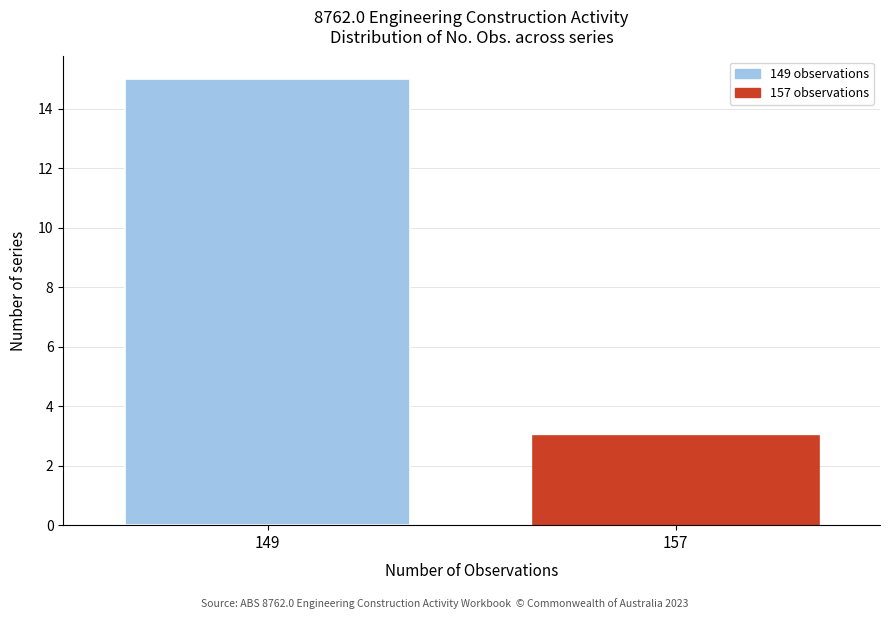

Reading left to right, what are all the values shown in this chart?

15	3